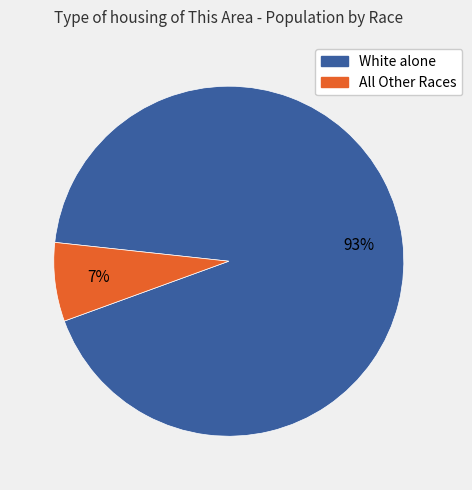

Does any single category account for the majority?

Yes